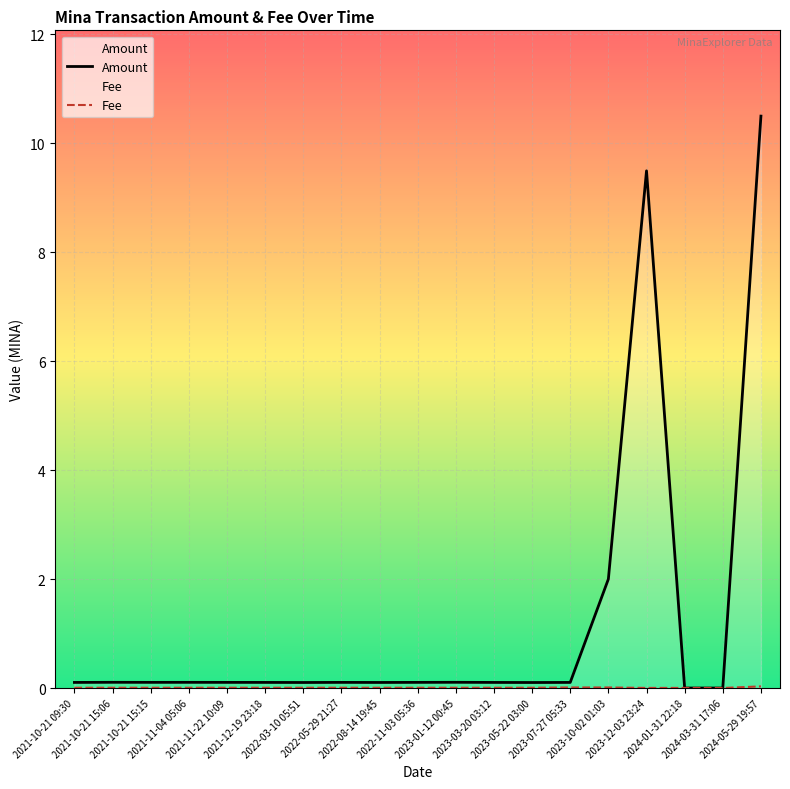

True or false: Fee and Amount cross at least once.

True